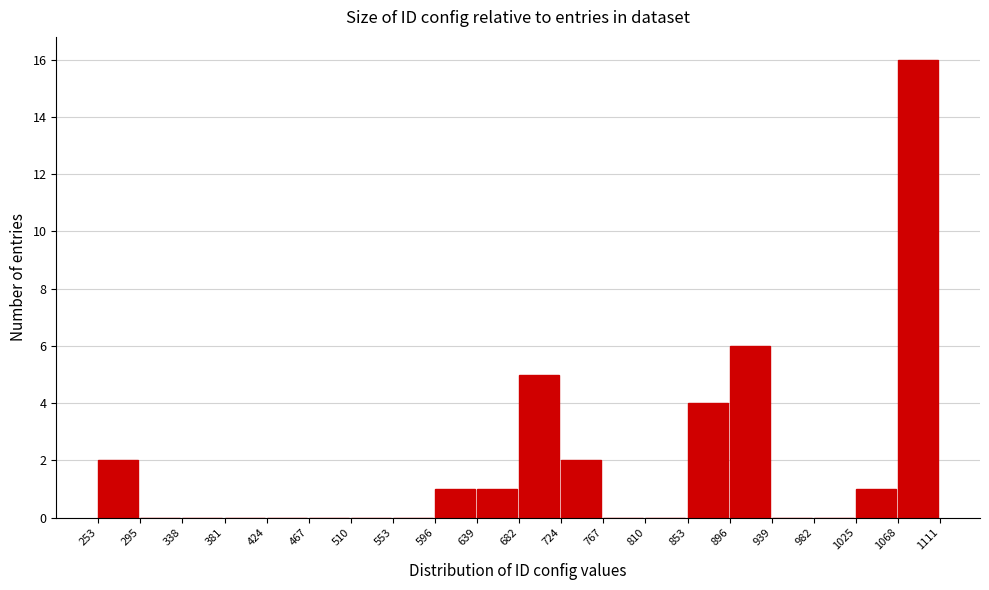

Reading left to right, transcribe this chart: for each bar, give the range it covers on the x-axis and its height. The values are not printed on the chart, so give them approximately, as read against the axis.

253 to 295: 2
295 to 338: 0
338 to 381: 0
381 to 424: 0
424 to 467: 0
467 to 510: 0
510 to 553: 0
553 to 596: 0
596 to 639: 1
639 to 682: 1
682 to 724: 5
724 to 767: 2
767 to 810: 0
810 to 853: 0
853 to 896: 4
896 to 939: 6
939 to 982: 0
982 to 1025: 0
1025 to 1068: 1
1068 to 1111: 16